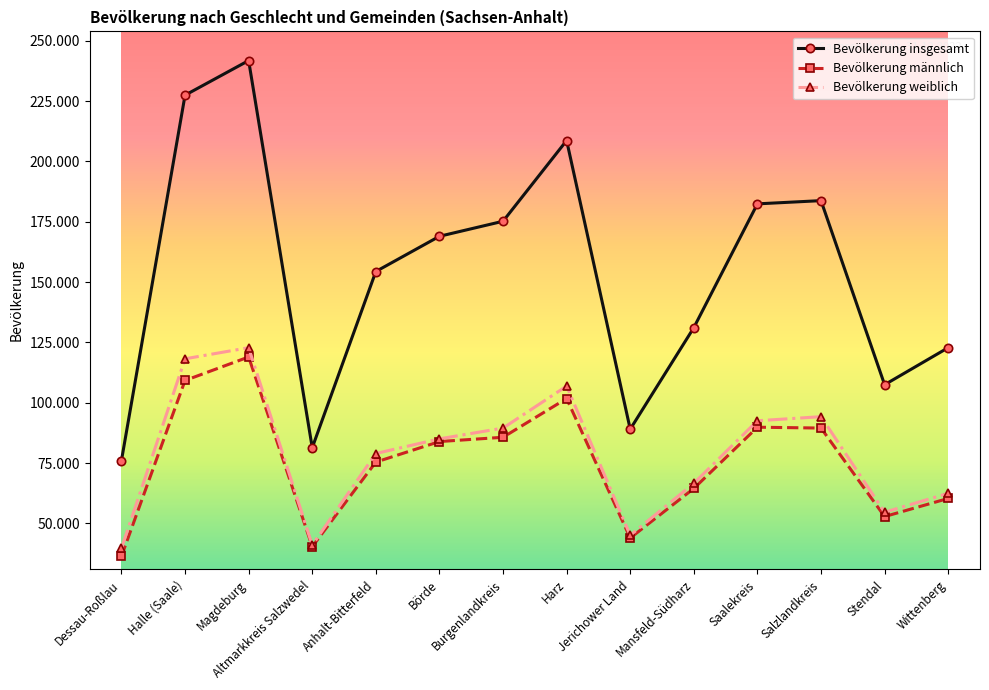

Is the value of Bevölkerung weiblich at Dessau-Roßlau greater than the value of Bevölkerung männlich at Jerichower Land?

No